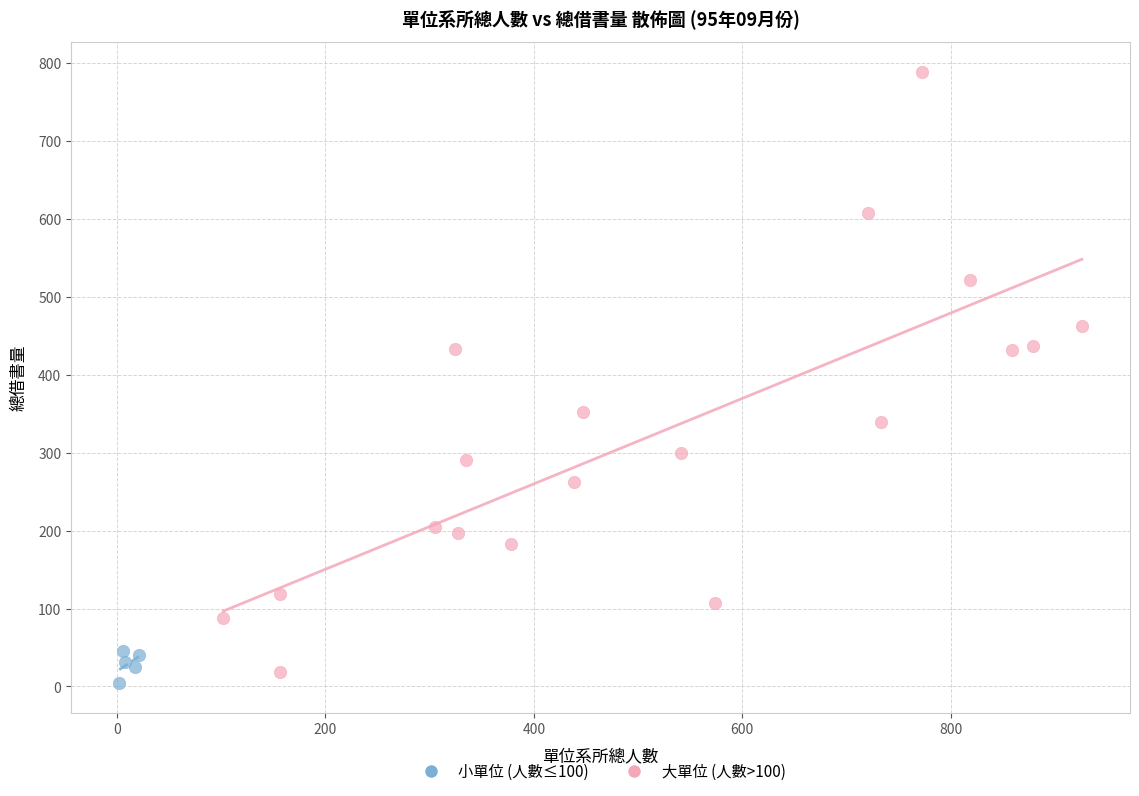

Which series has the widest spread of Y values?

大單位 (人數>100)